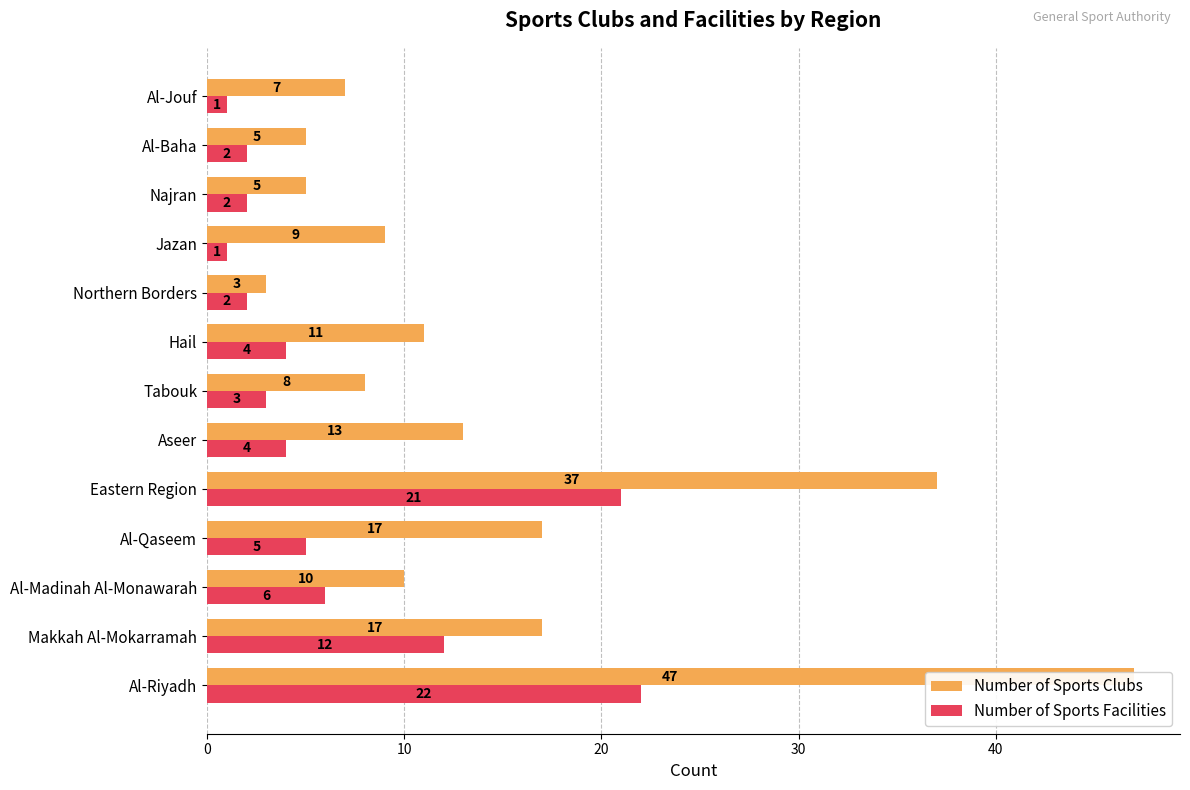

At how many categories does at least one series exceed 4?

12